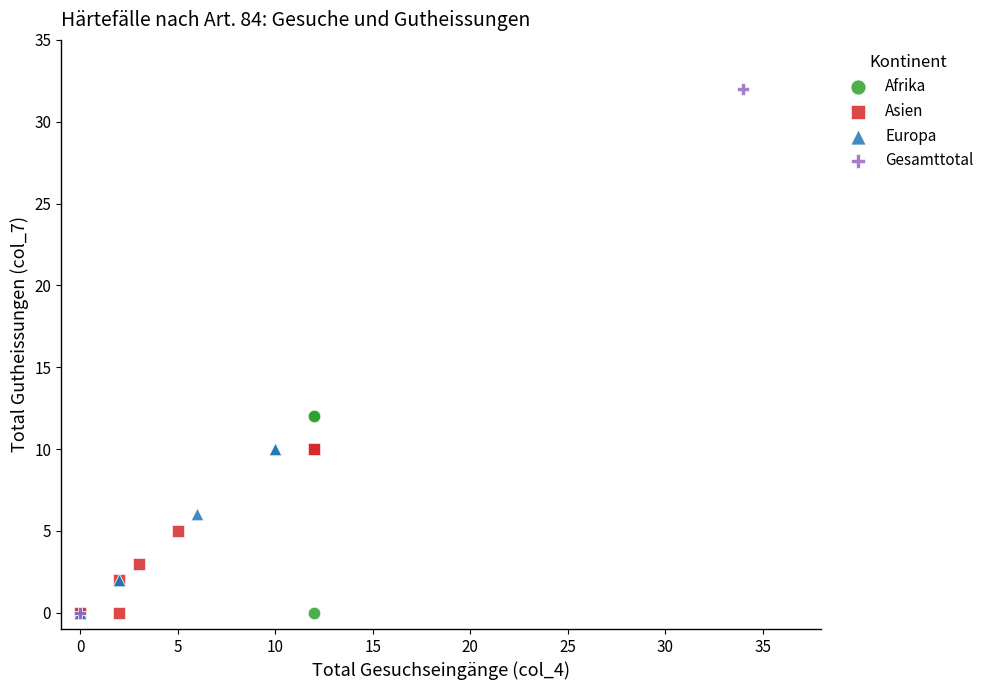

Which series contains the highest Y value?

Gesamttotal